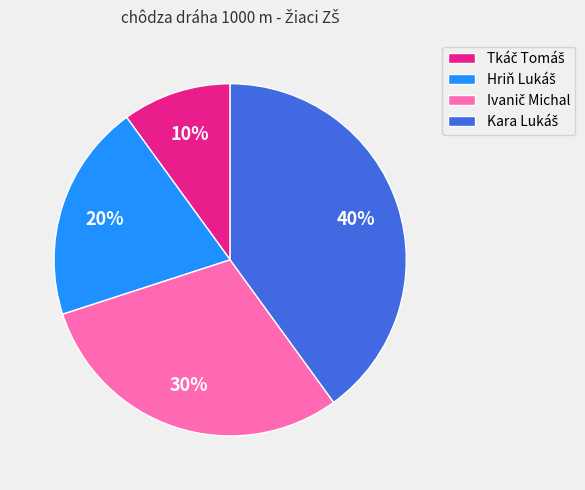

To the nearest percent, what is the difference between the largest and smallest slice percentages?

30%